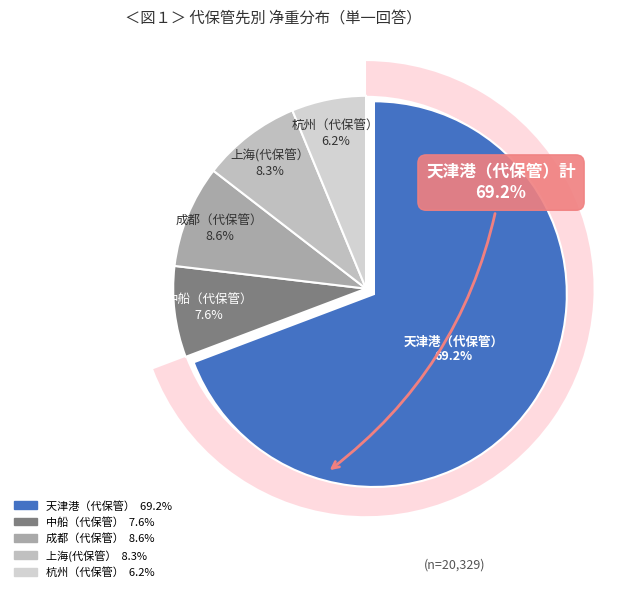

Is there a majority slice in this chart?

Yes